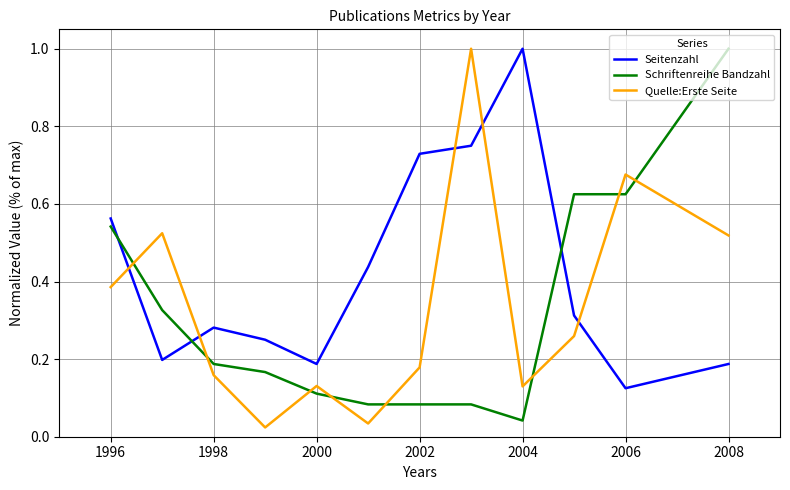

Which series has the largest total across all categories?

Seitenzahl